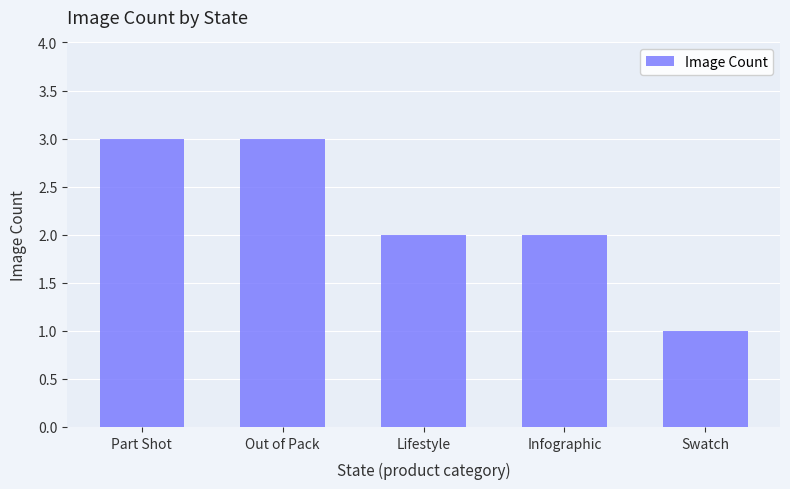

What is the label of the 5th bar from the left?

Swatch